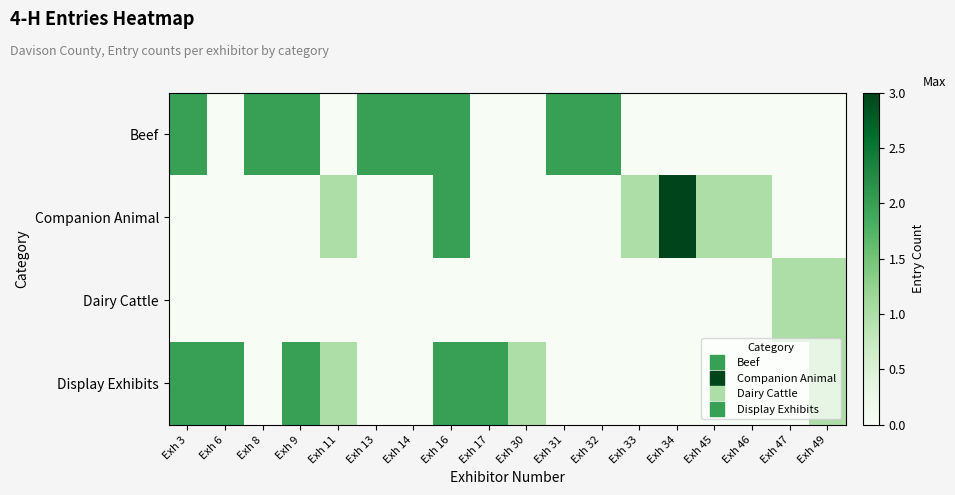

What is the total value across all series at Exh 49?

2